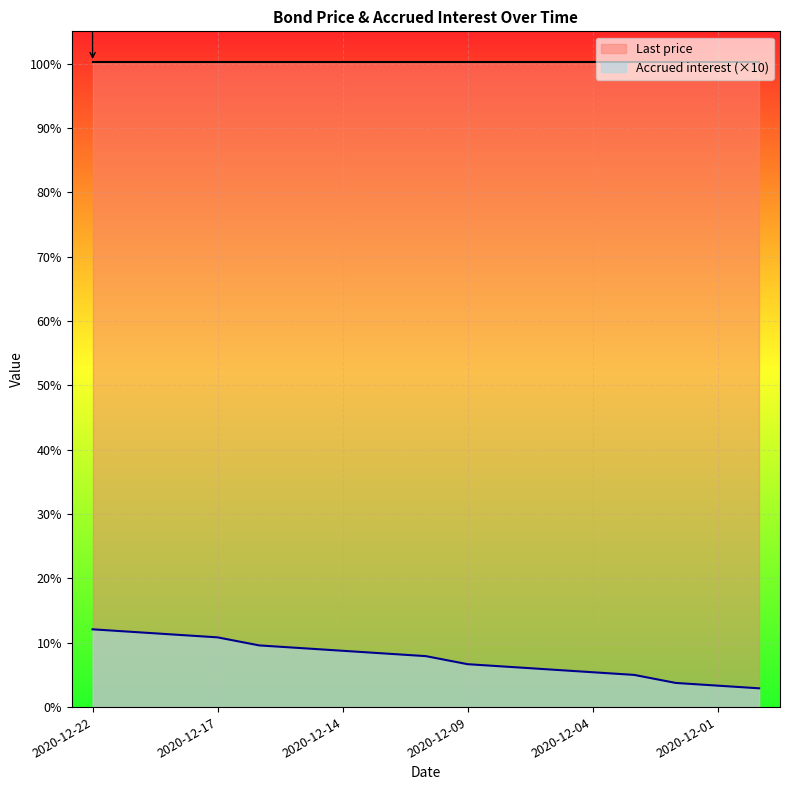

Where does the data first go above 7?

2020-12-22